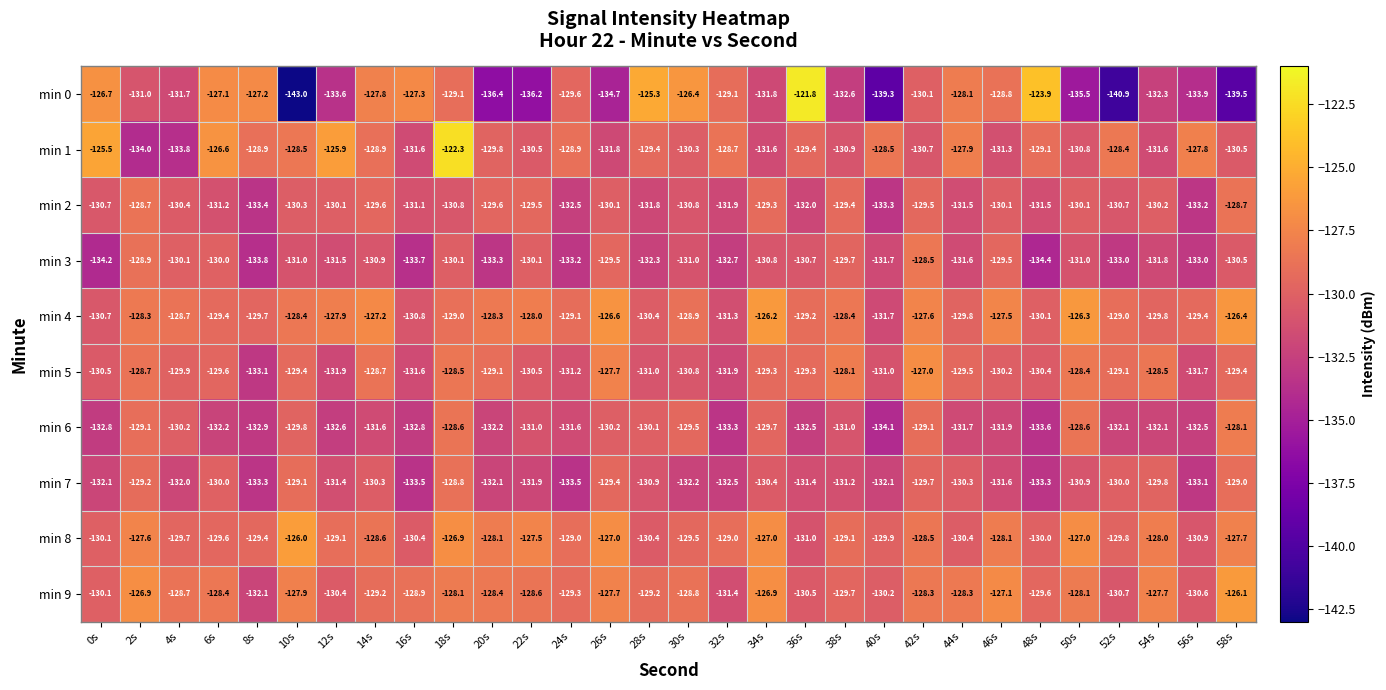

Which series has the largest total across all categories?

min 4